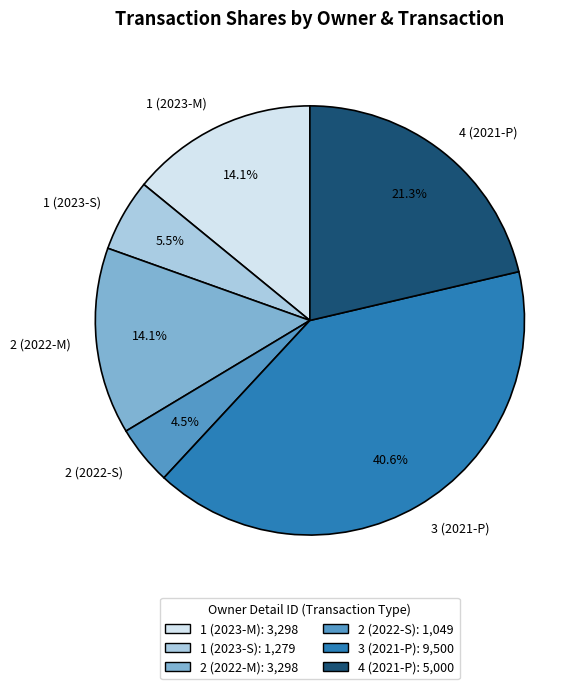

To the nearest percent, what is the difference between the largest and smallest slice percentages?

36%